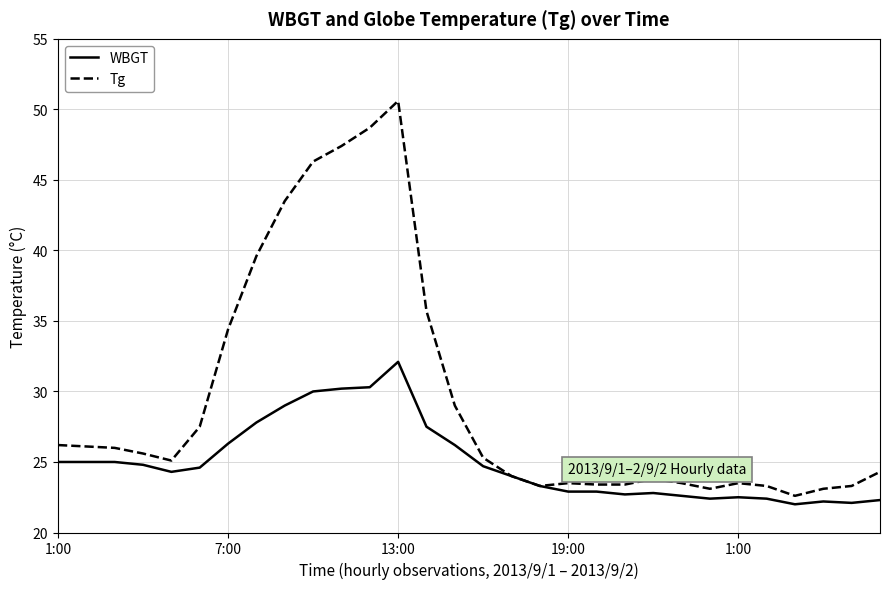

What is the difference between the second highest and minimum values in the WBGT series?

8.3